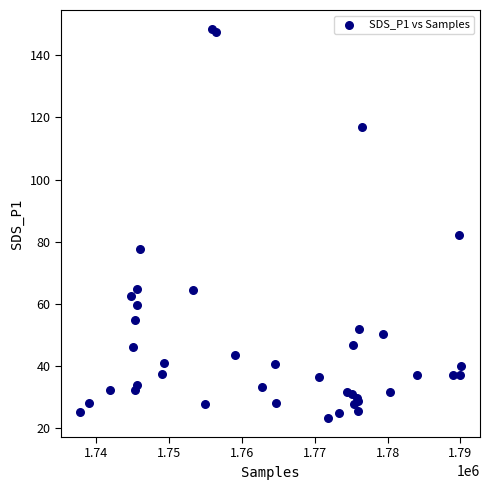

What Y value in the scatter plot is closest to 85?

82.1